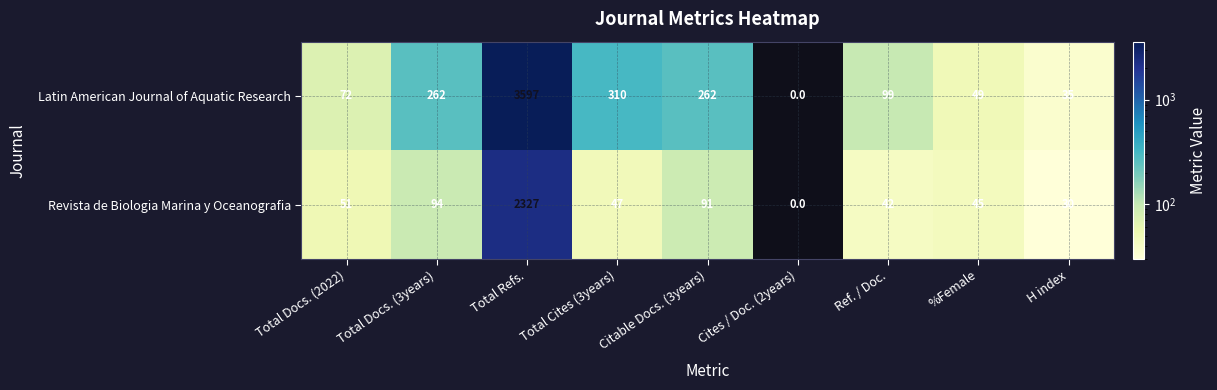

What is the total value across all series at Citable Docs. (3years)?

353